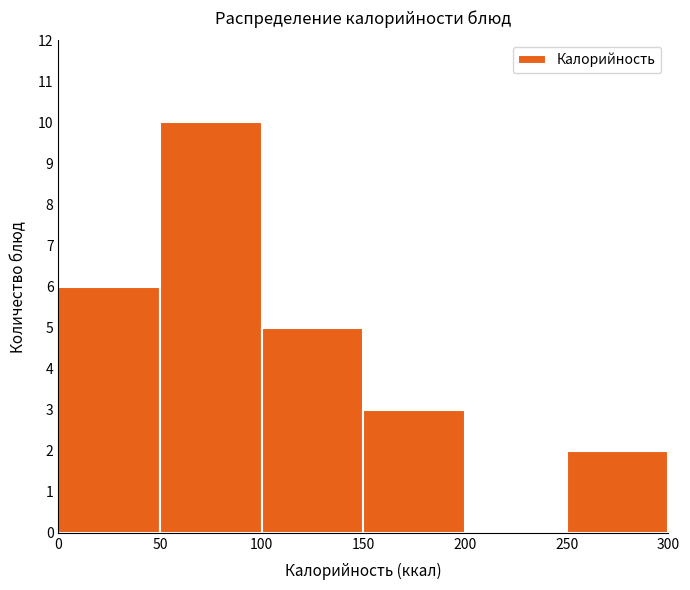

Reading left to right, transcribe this chart: for each bar, give the range it covers on the x-axis and its height. The values are not printed on the chart, so give them approximately, as read against the axis.

0 to 50: 6
50 to 100: 10
100 to 150: 5
150 to 200: 3
200 to 250: 0
250 to 300: 2